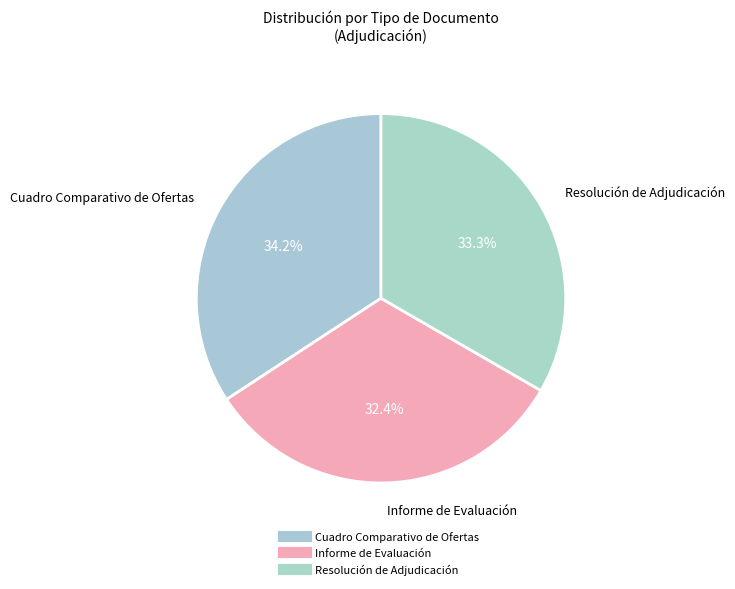

Combined, what portion of the pie is Resolución de Adjudicación and Cuadro Comparativo de Ofertas?

67.6%